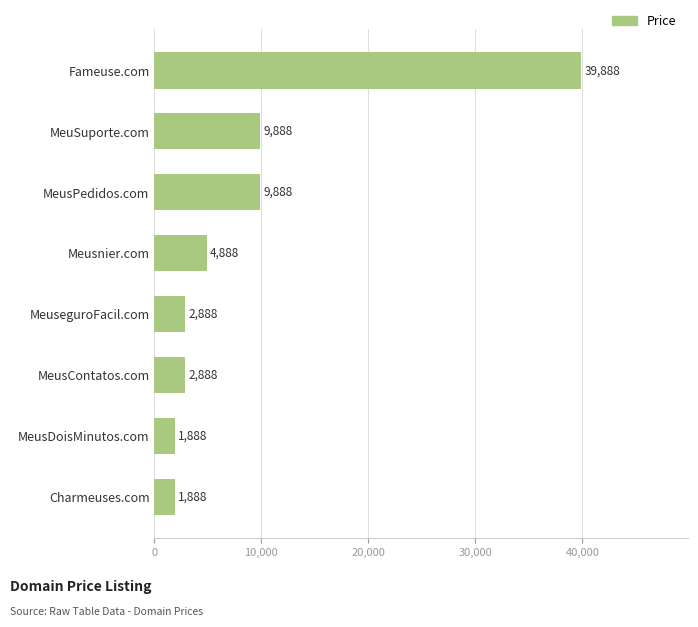

What value does the data have at MeuseguroFacil.com, to the nearest 10?

2890